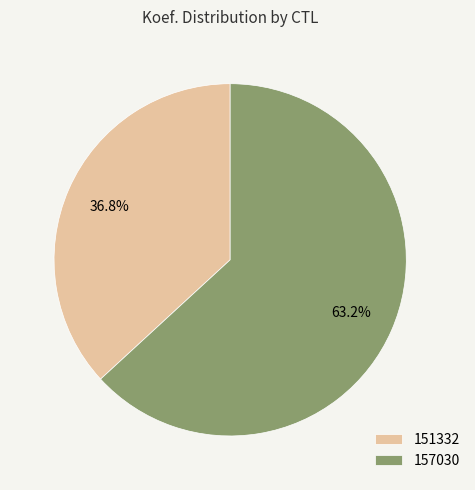

How many slices are in this pie chart?

2